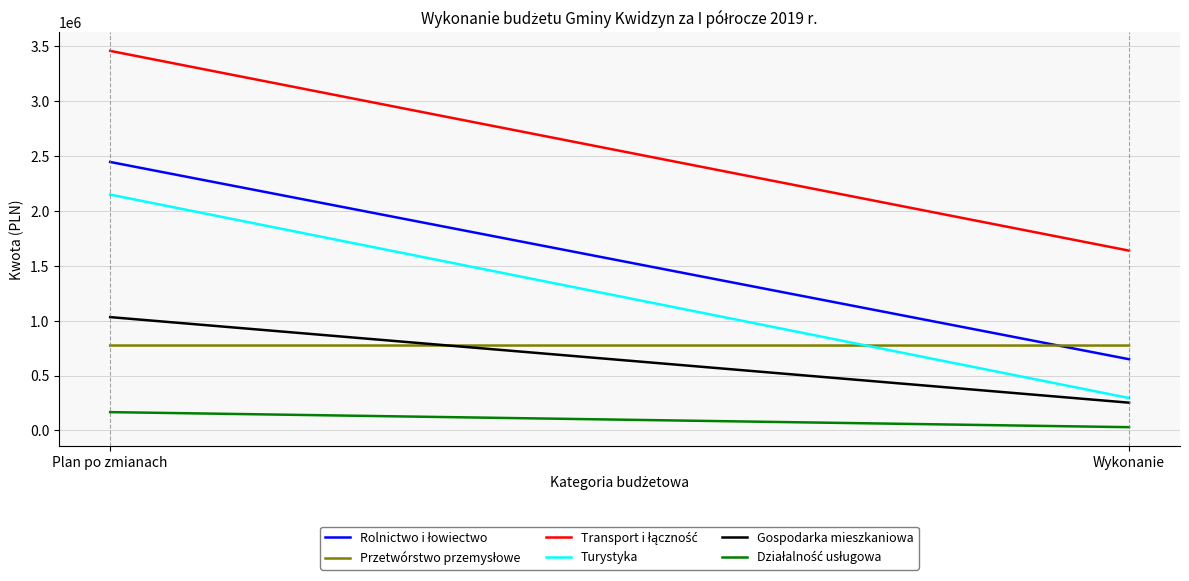

Which category has the lowest value across all series?

Wykonanie